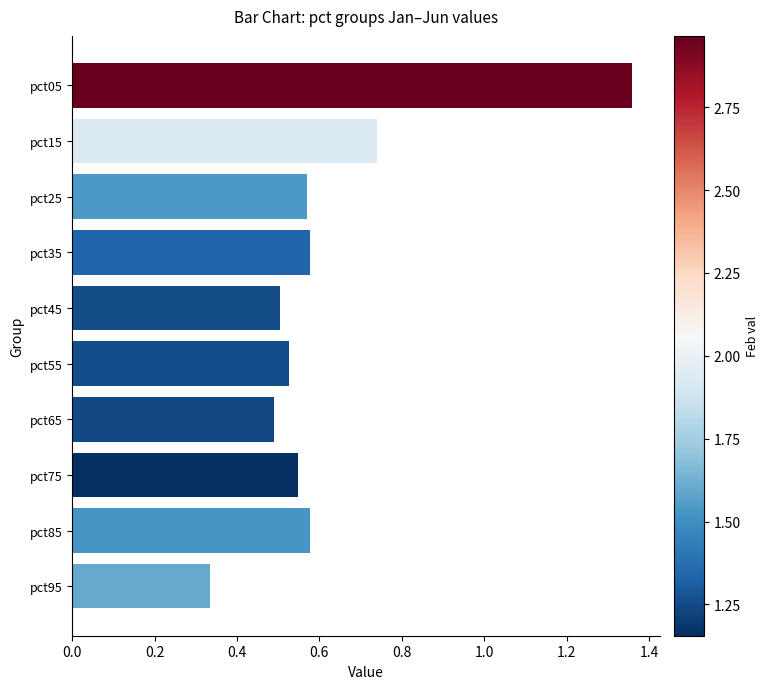

True or false: the data shows 0.2 at pct45.

False